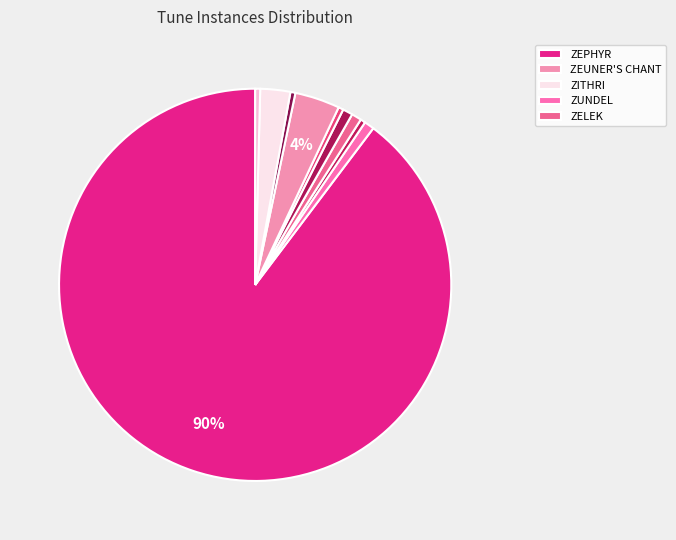

How many slices are in this pie chart?

10